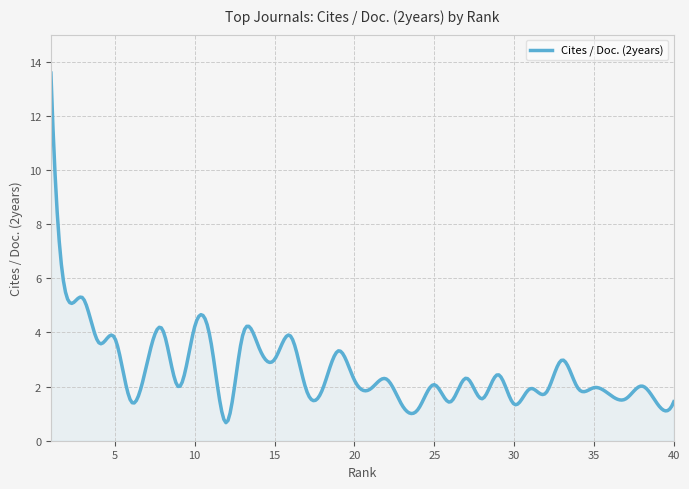

What is the difference between the maximum and minimum values?

12.9